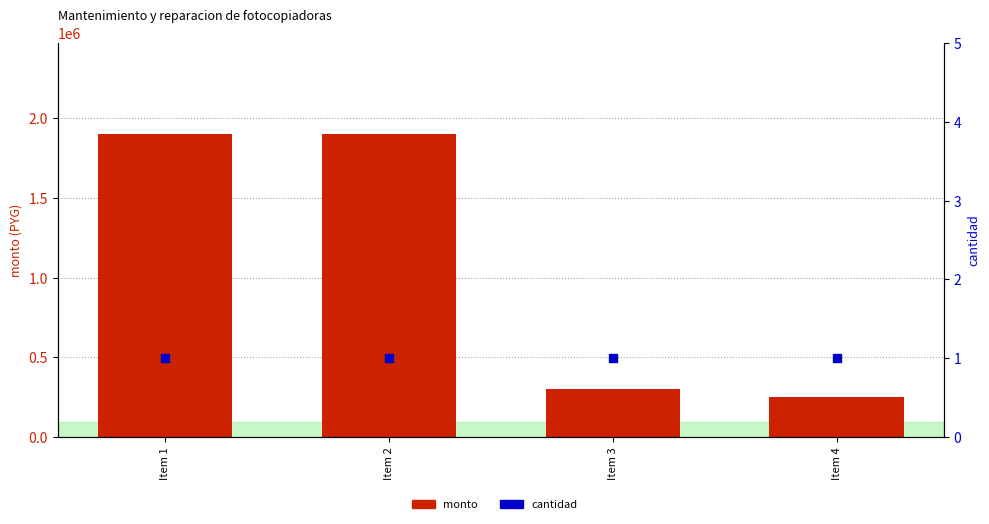

Is the value of cantidad at Item 1 greater than the value of monto at Item 1?

No